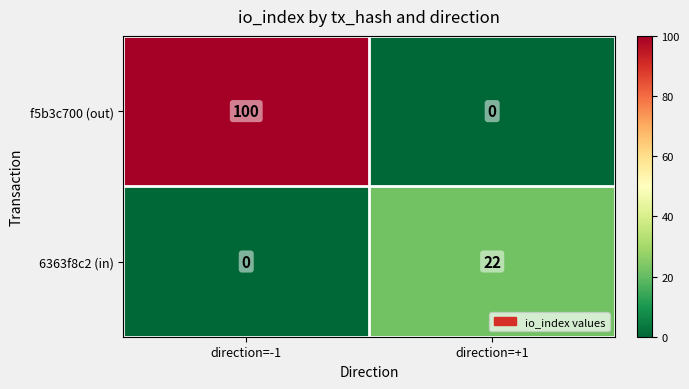

Which series has the largest total across all categories?

f5b3c700 (out)